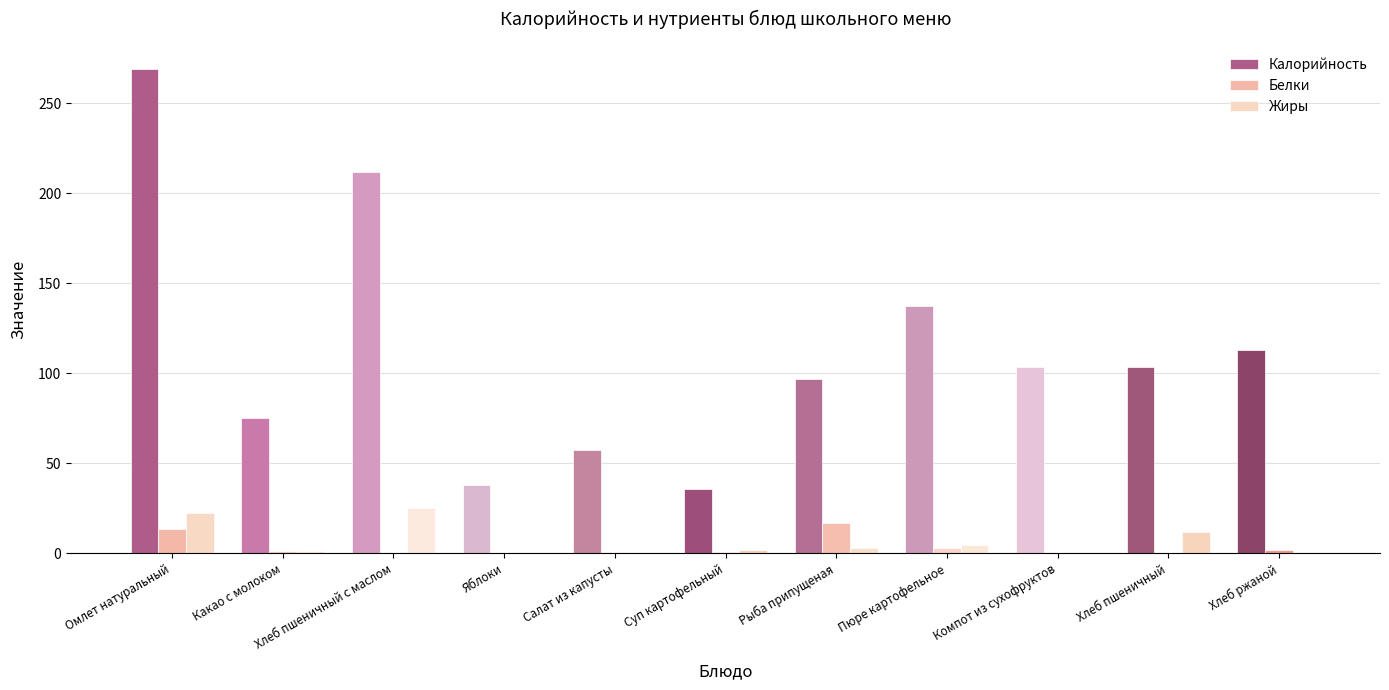

What is the difference between the Жиры values at Пюре картофельное and Компот из сухофруктов?

4.8